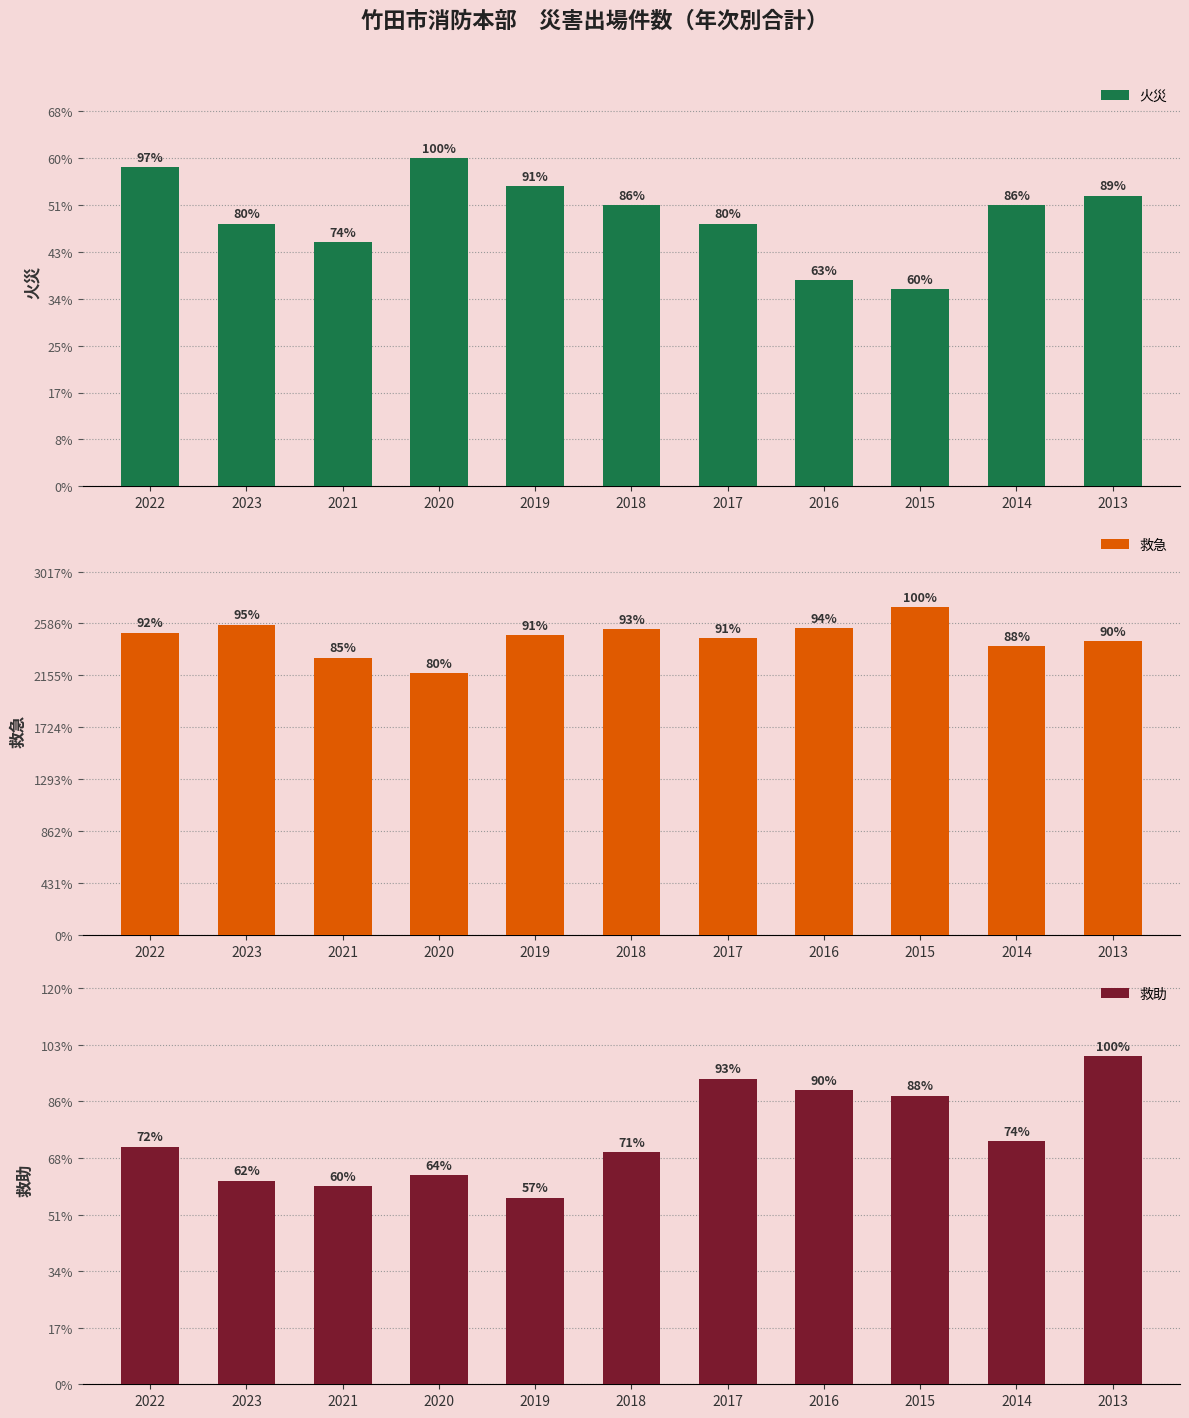

The 火災 series shows 21 at 2015. True or false?

True